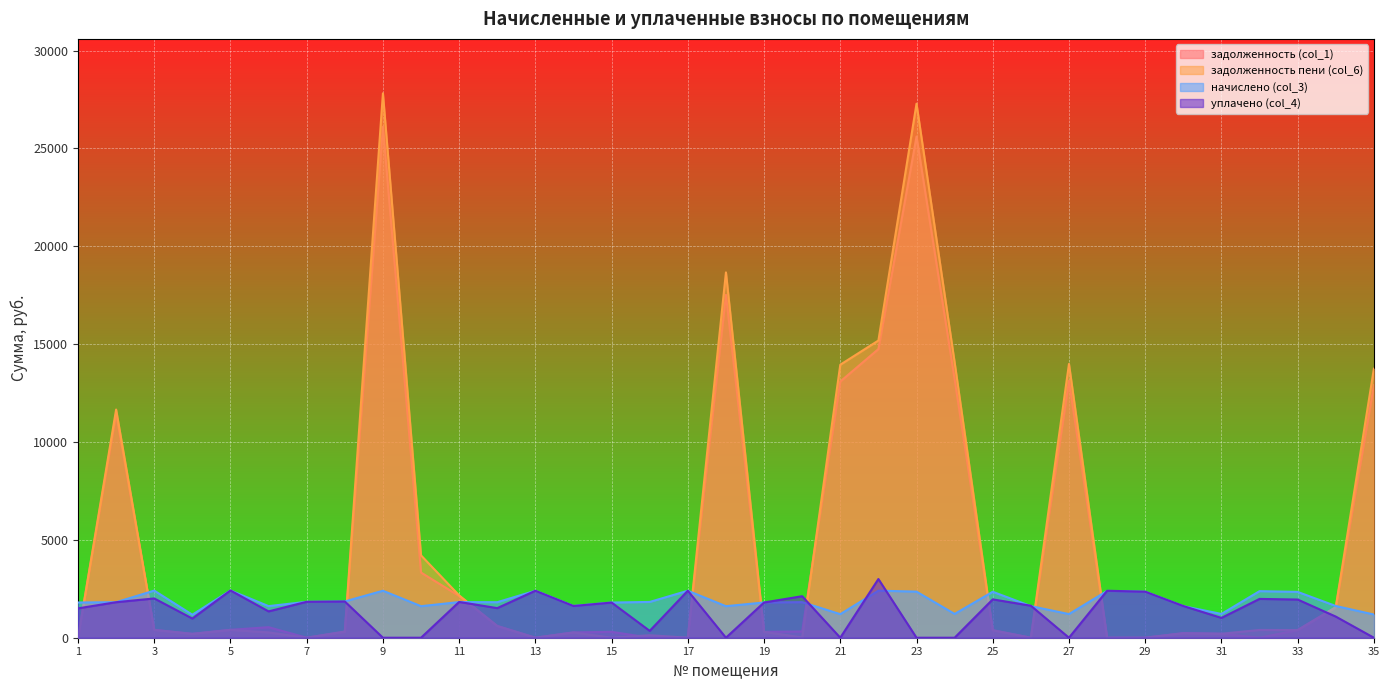

After their last crossing, which series has the higher values: начислено (col_3) or задолженность пени (col_6)?

задолженность пени (col_6)